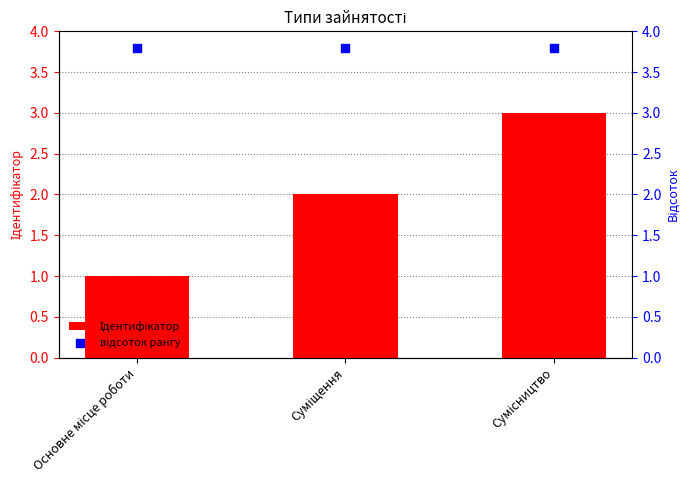

Which series reaches the maximum Y coordinate?

відсоток рангу